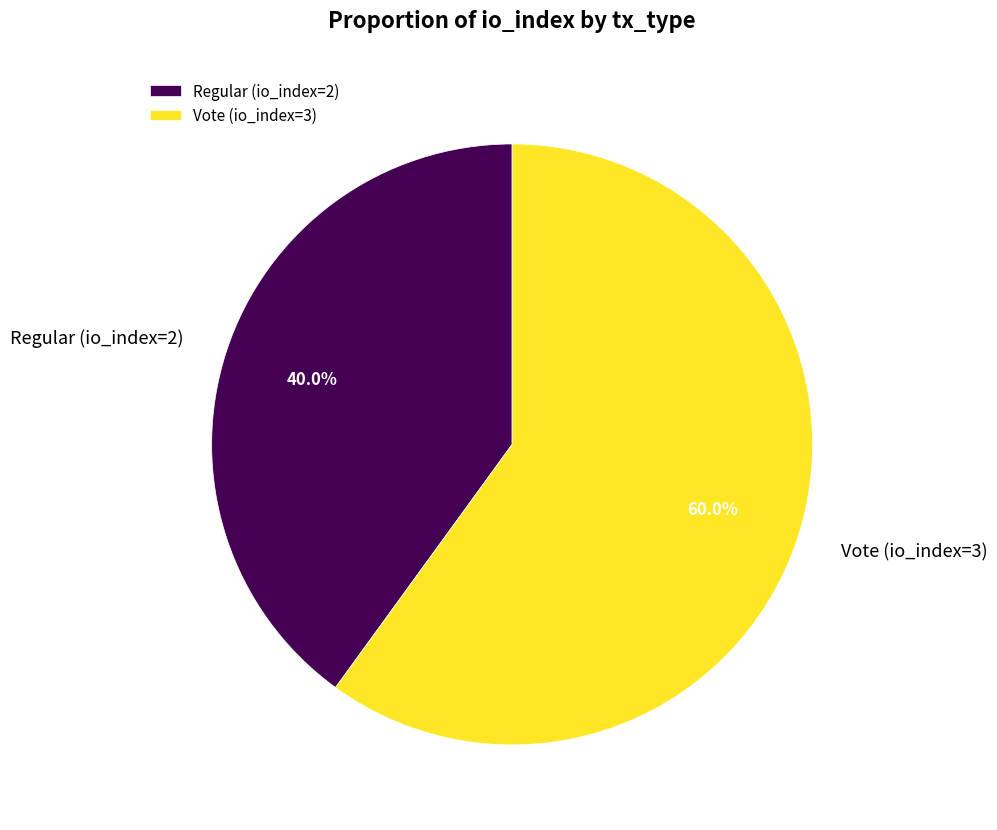

To the nearest percent, what portion does Vote (io_index=3) represent?

60%